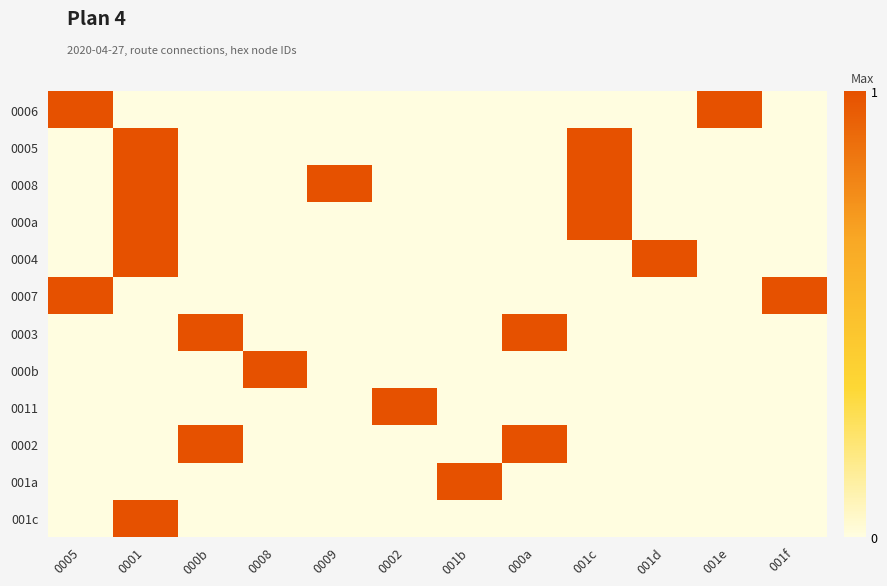

Rank the series by their maximum value, from highest to lowest.

0006, 0005, 0008, 000a, 0004, 0007, 0003, 000b, 0011, 0002, 001a, 001c